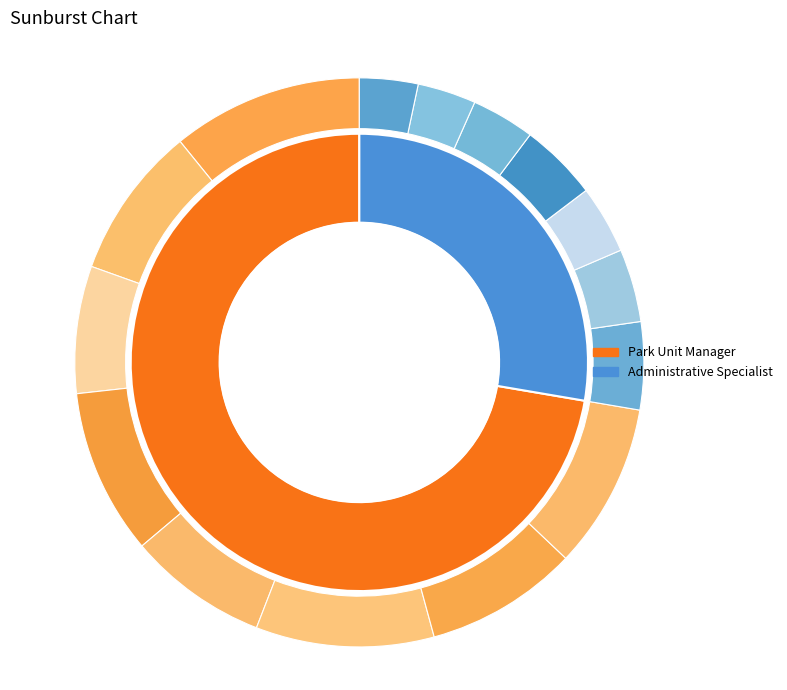

Is it true that Park Unit Manager is 66% of the pie?

False